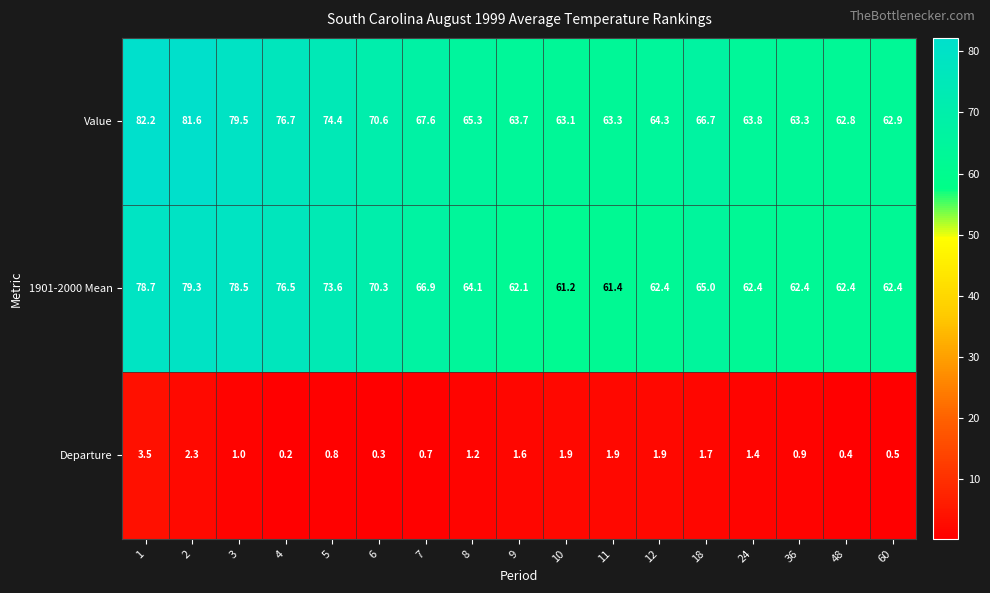

At how many categories does at least one series exceed 57?

17